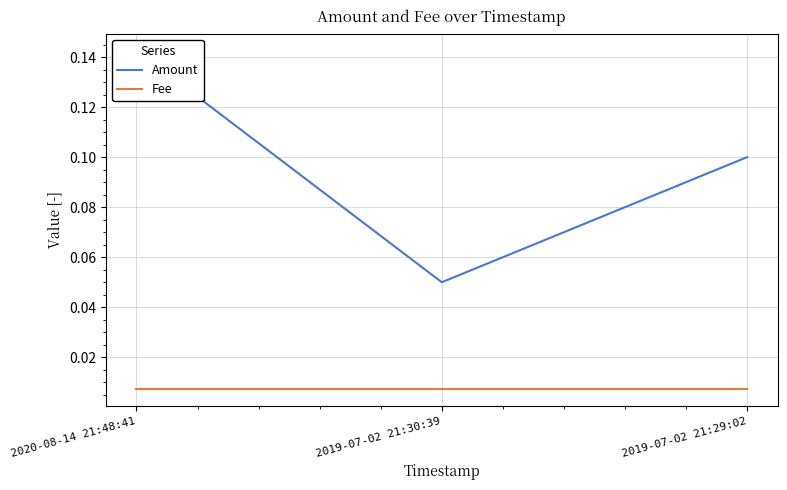

Which label corresponds to the smallest value in the chart?

2020-08-14 21:48:41